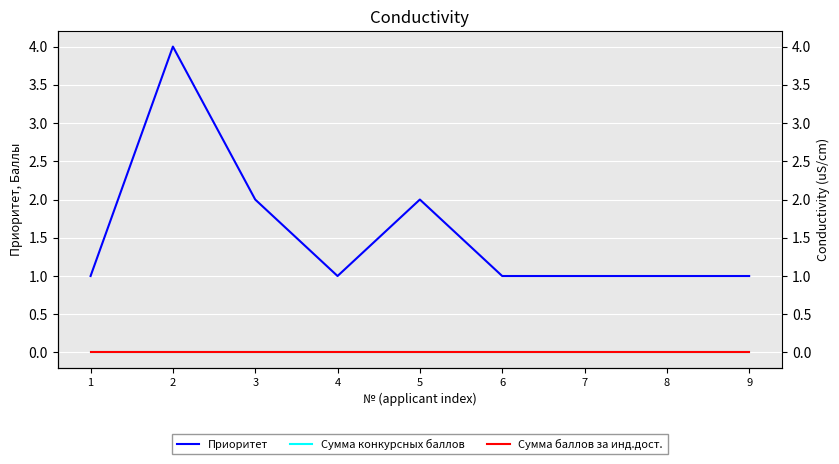

Which category has the lowest value in the Сумма баллов за инд.дост. series?

1